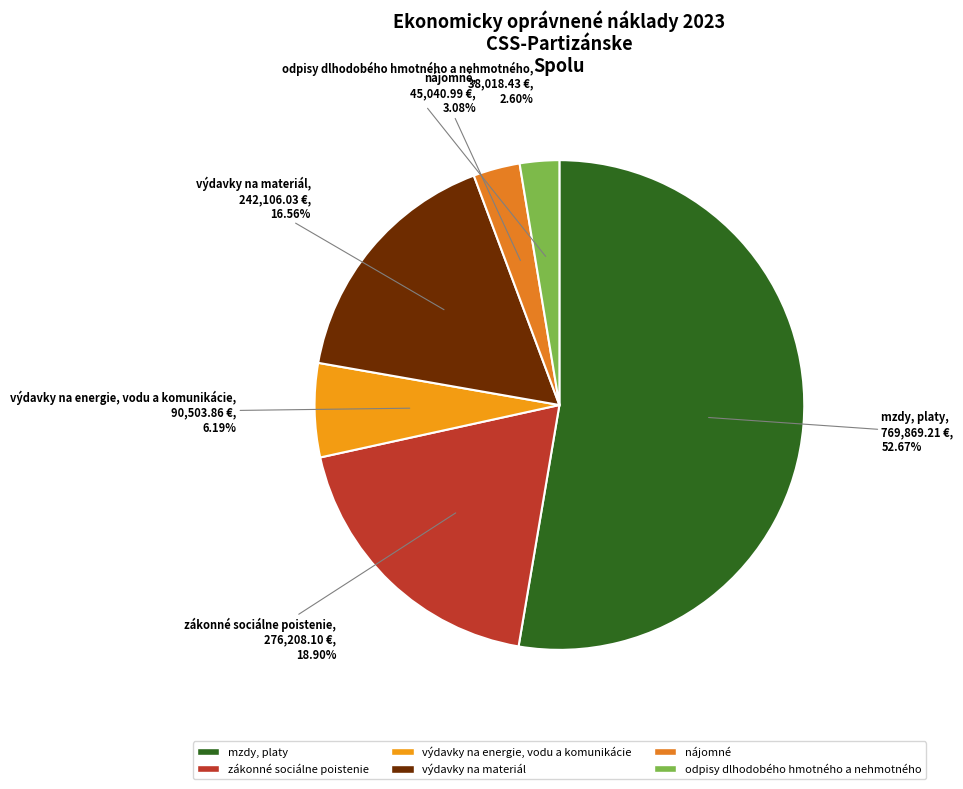

Which slice is the largest?

mzdy, platy